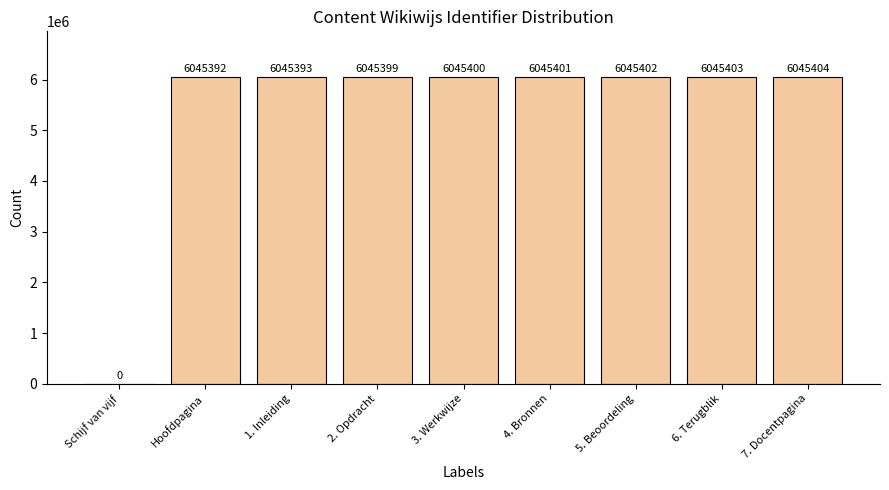

Does the chart contain stacked bars?

No